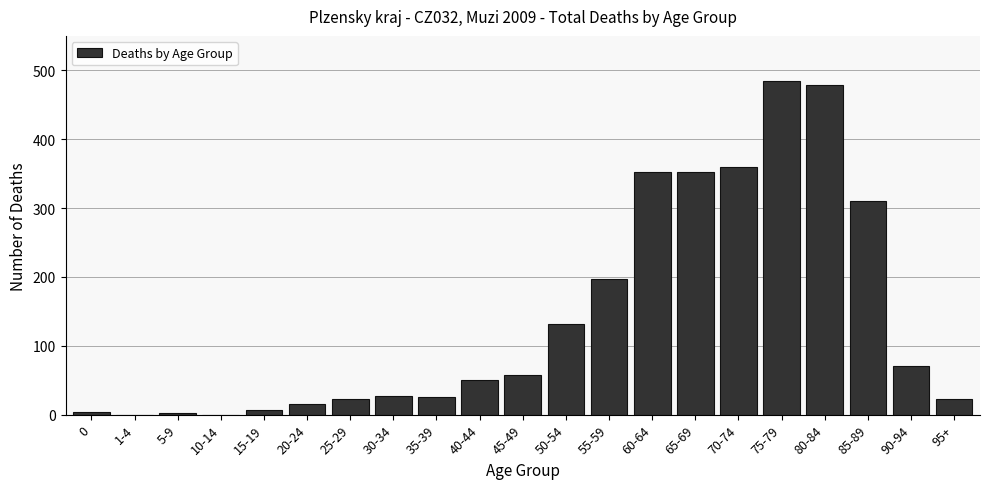

At which label is the value closest to 242?

55-59